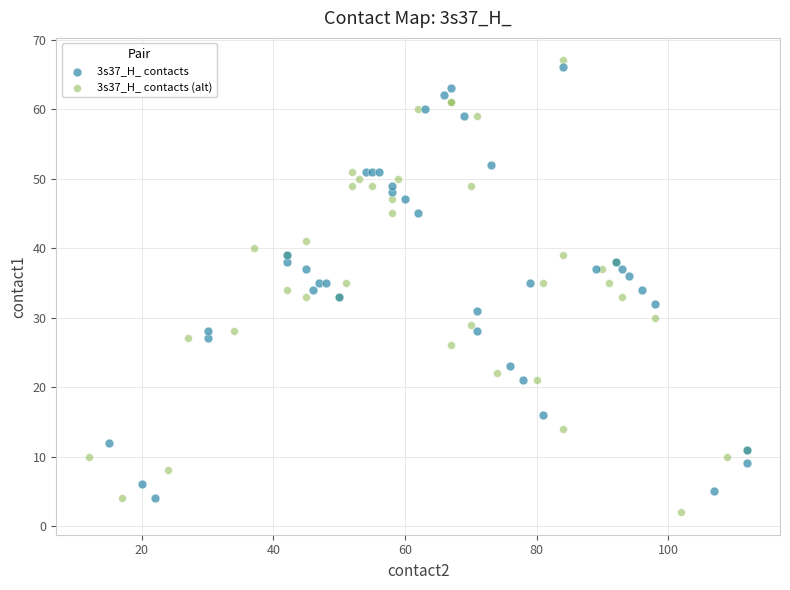

Which series has the widest spread of Y values?

3s37_H_ contacts (alt)